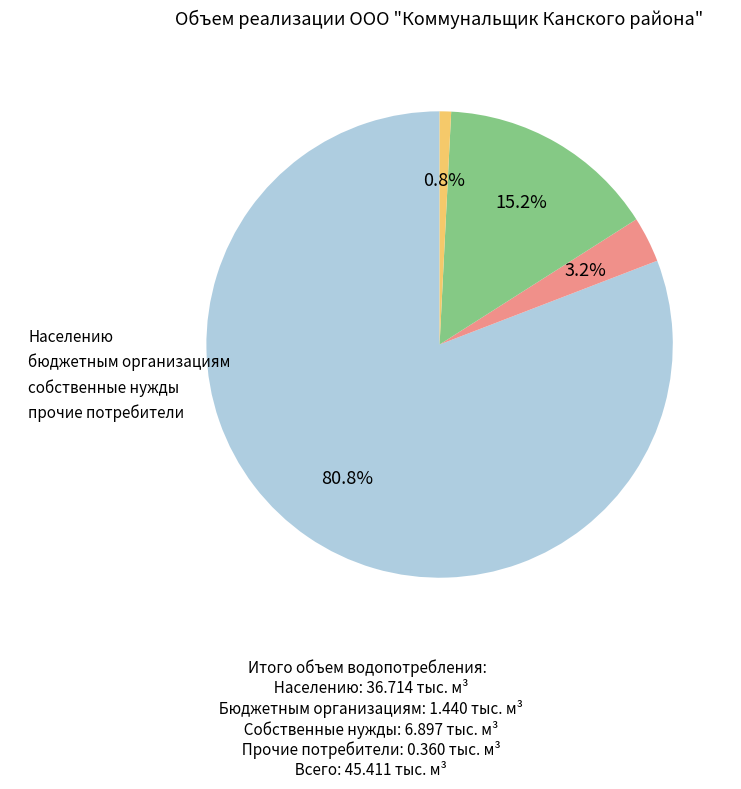

To the nearest percent, what percentage of the pie is бюджетным организациям?

3%